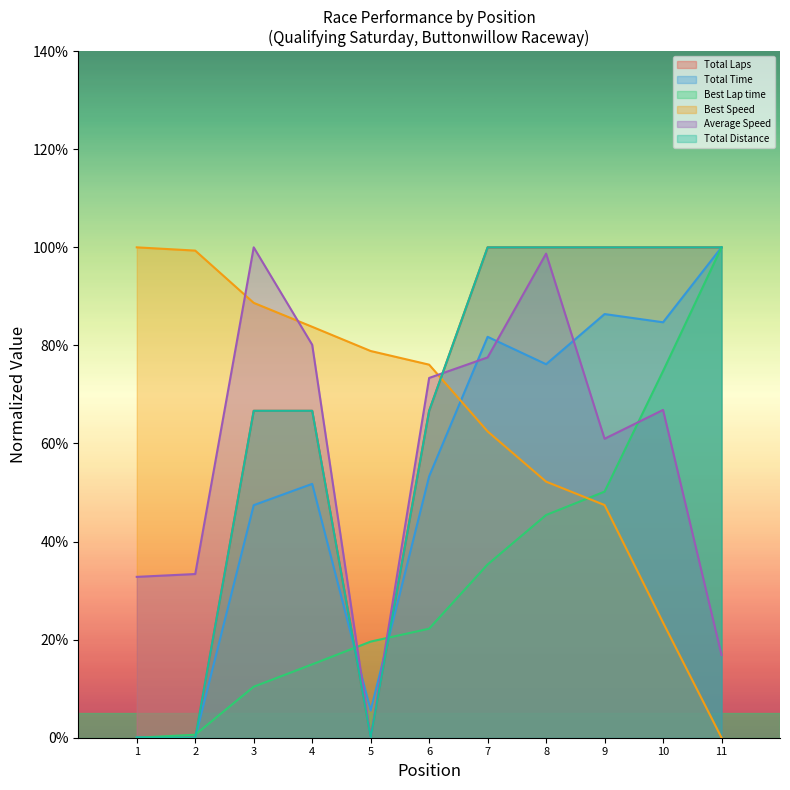

Is it true that Best Speed equals 76.1 at 6?

True